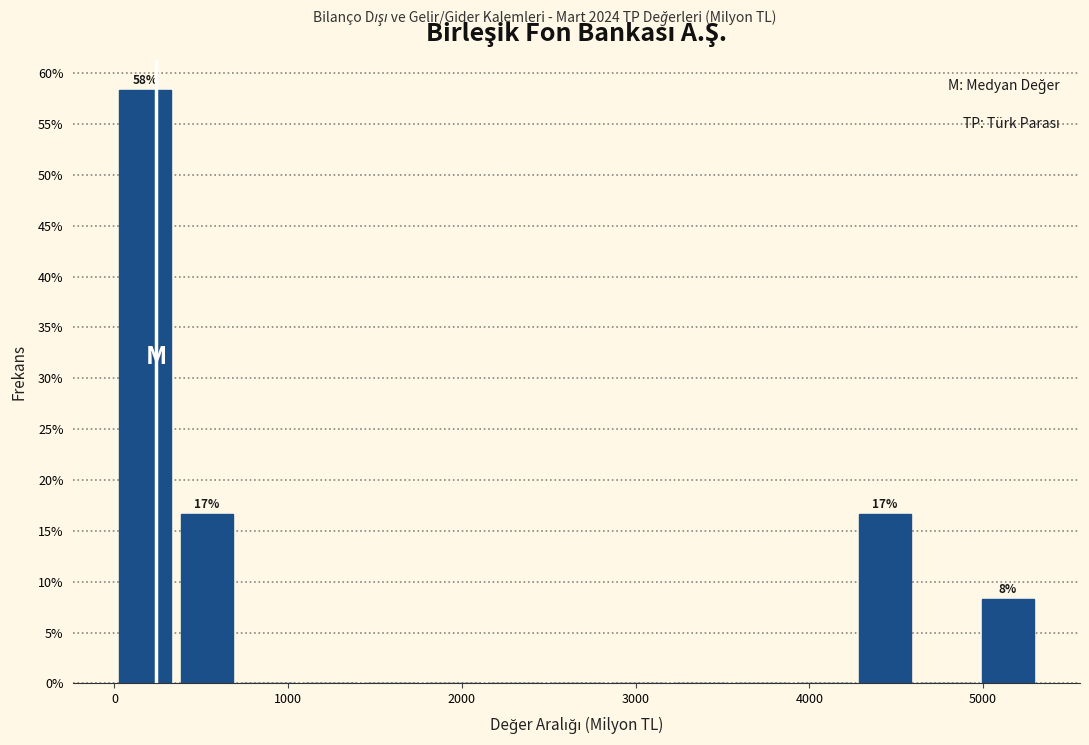

Around what value on the x-axis is the tallest bar? Give the approximate position of its centre, as read against the axis.

200